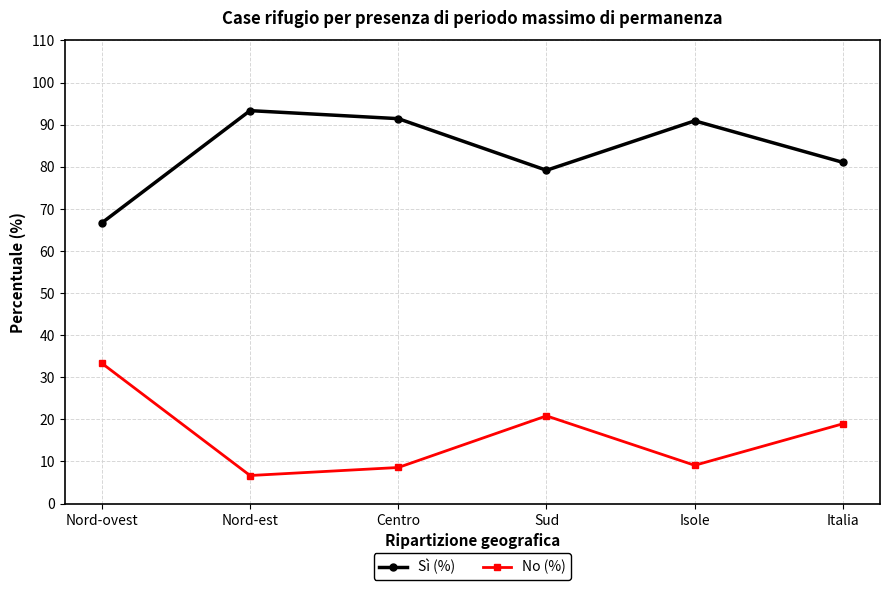

What position from the right is Nord-est?

5